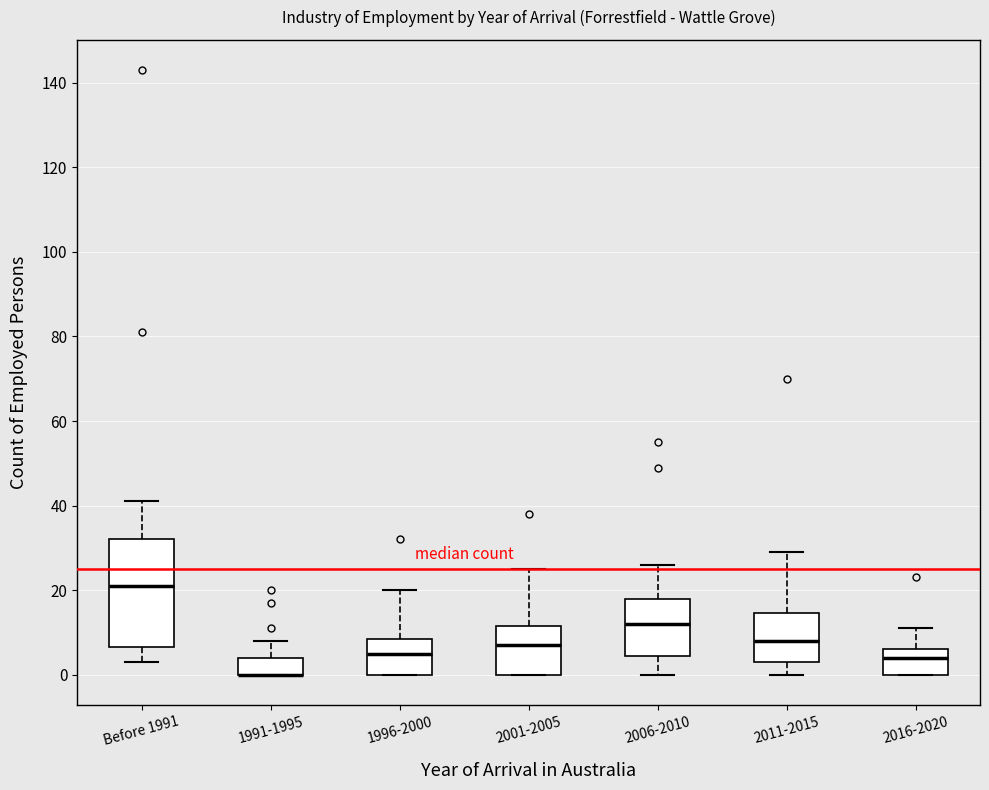

Comparing the boxes themselves (not the whiskers), which one is the tallest?

Before 1991